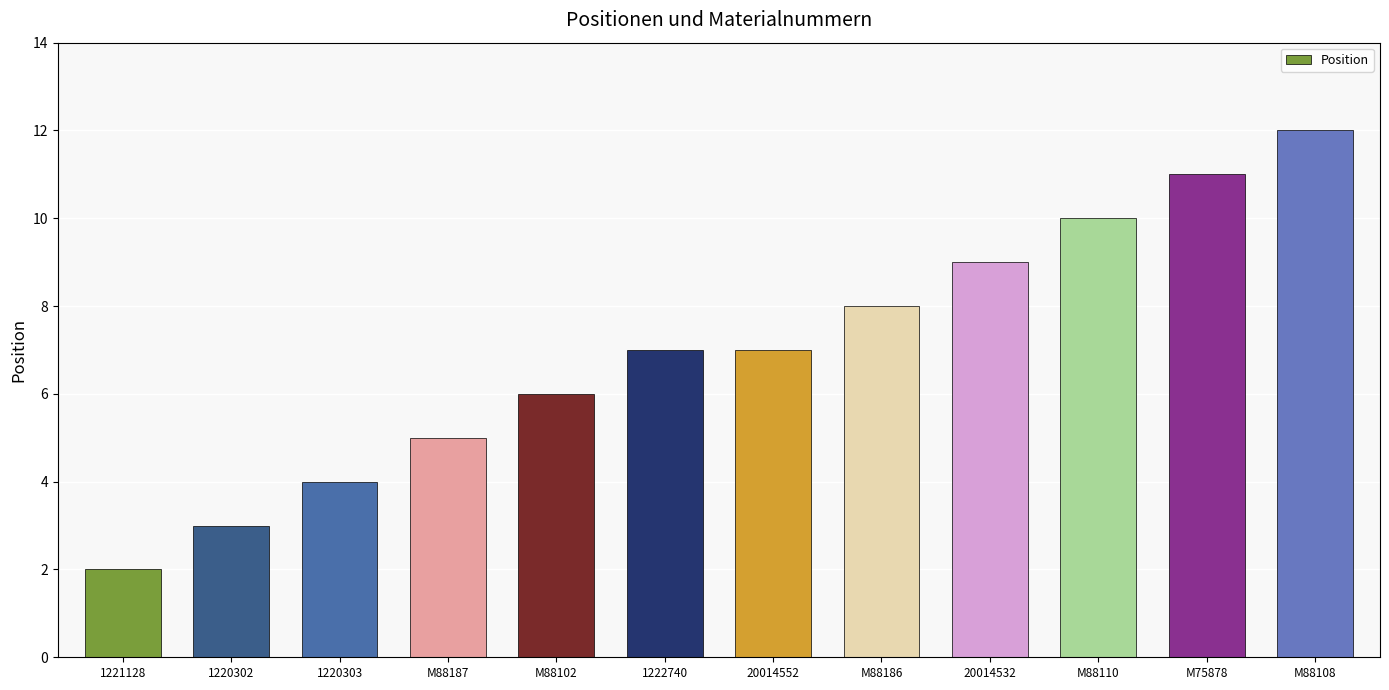

Which has a higher value, 20014552 or M88186?

M88186